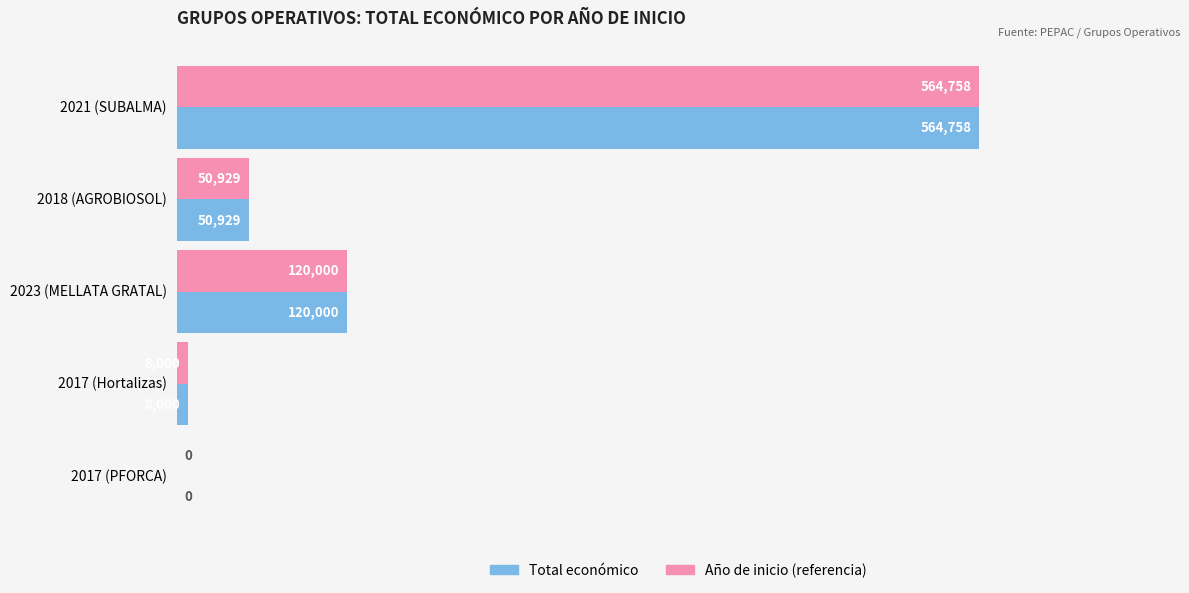

Which label corresponds to the largest value in the chart?

2021 (SUBALMA)